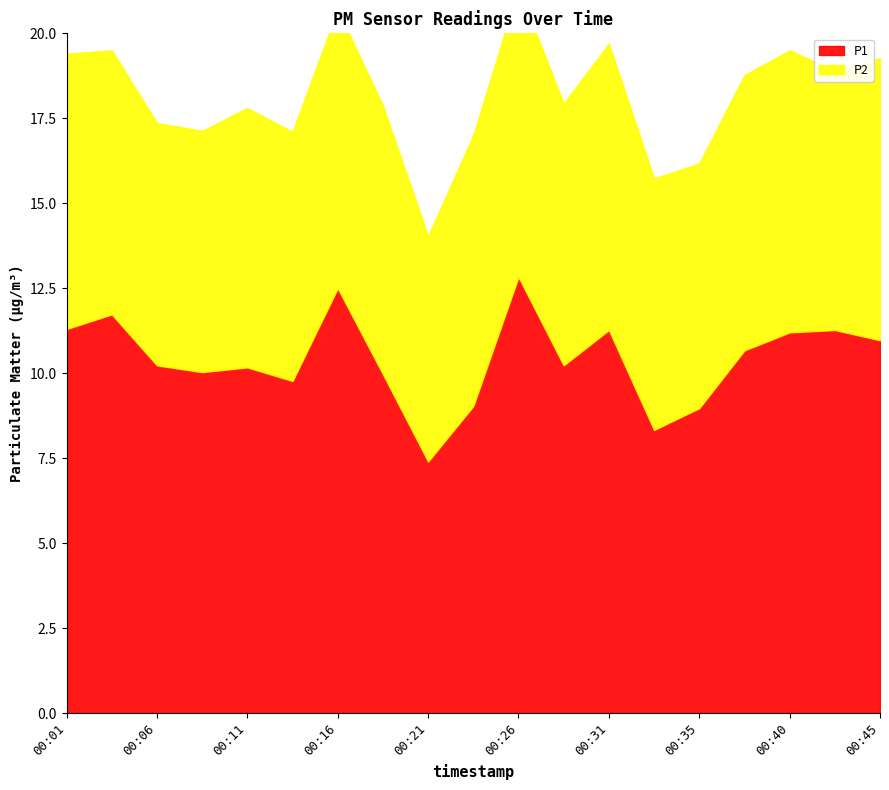

Between 00:38 and 00:23, which is larger?

00:38